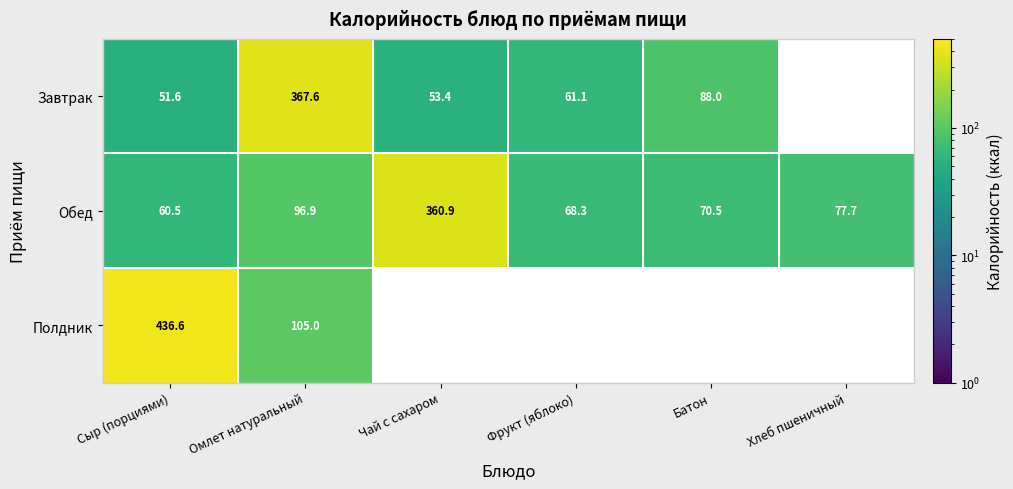

How many data points in Обед are less than 77?

3